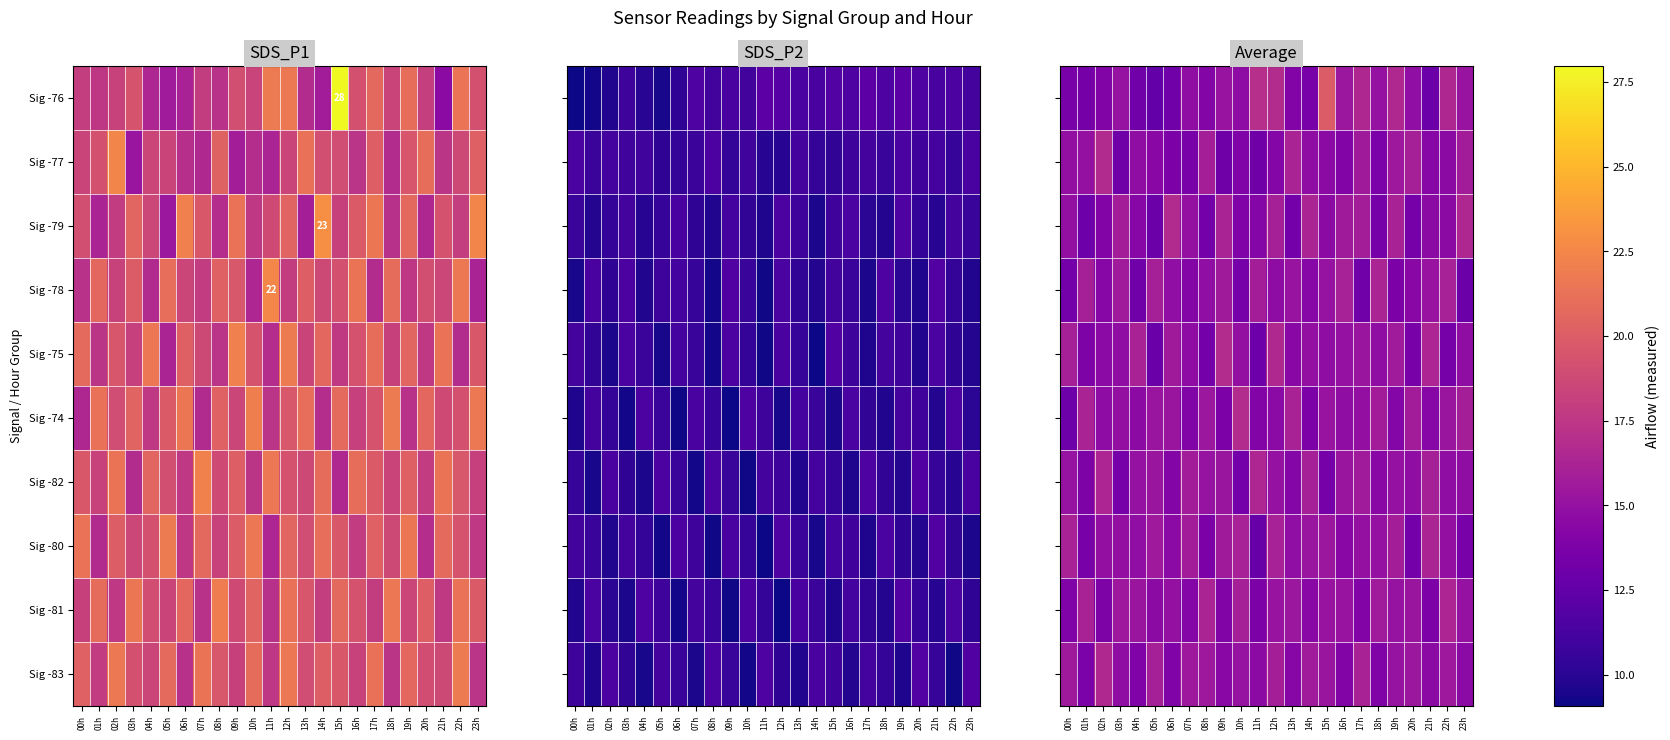

What is the maximum value for Sig -75?

16.8